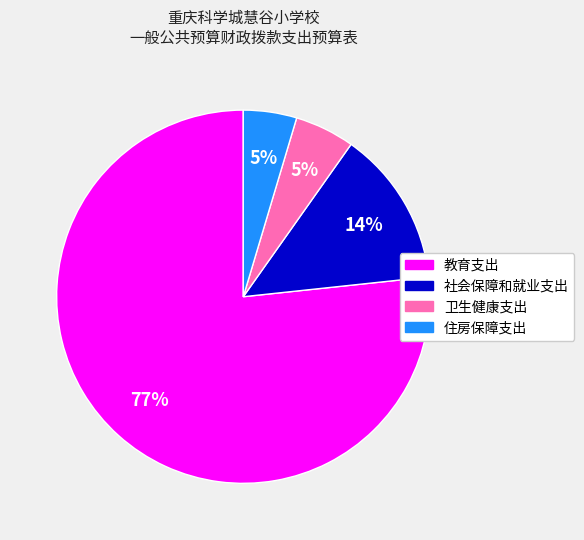

To the nearest percent, what portion does 卫生健康支出 represent?

5%